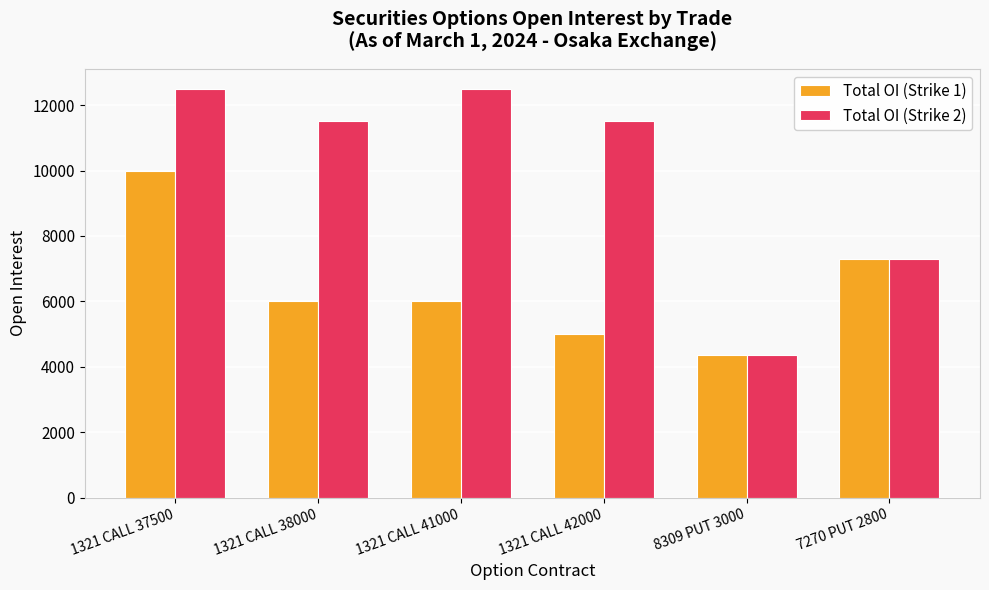

Does the chart contain stacked bars?

No